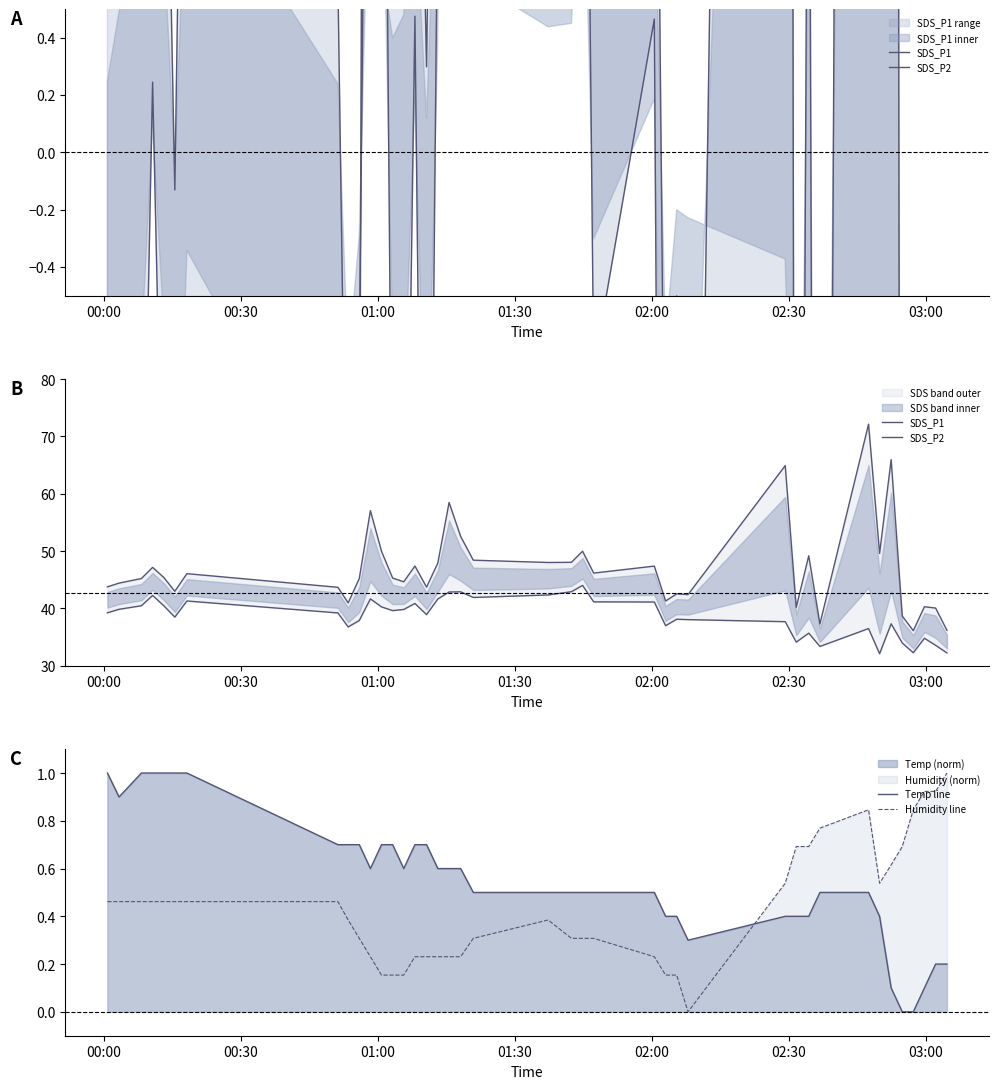

True or false: Humidity line and SDS_P1 cross at least once.

False